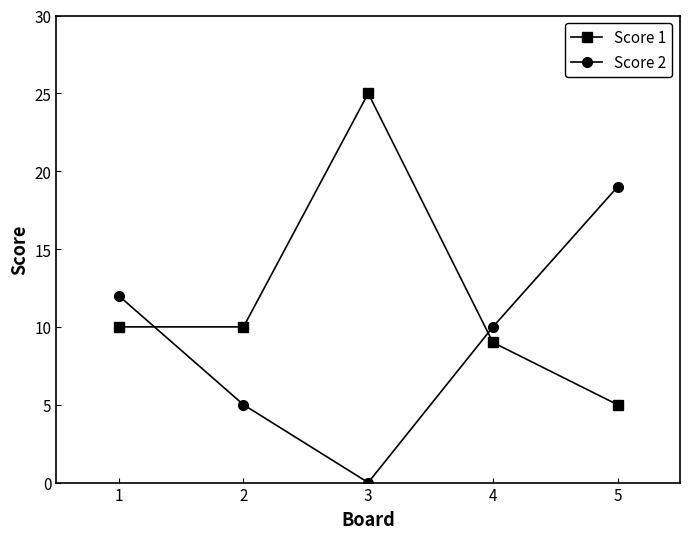

At which label does Score 2 first exceed 10?

1